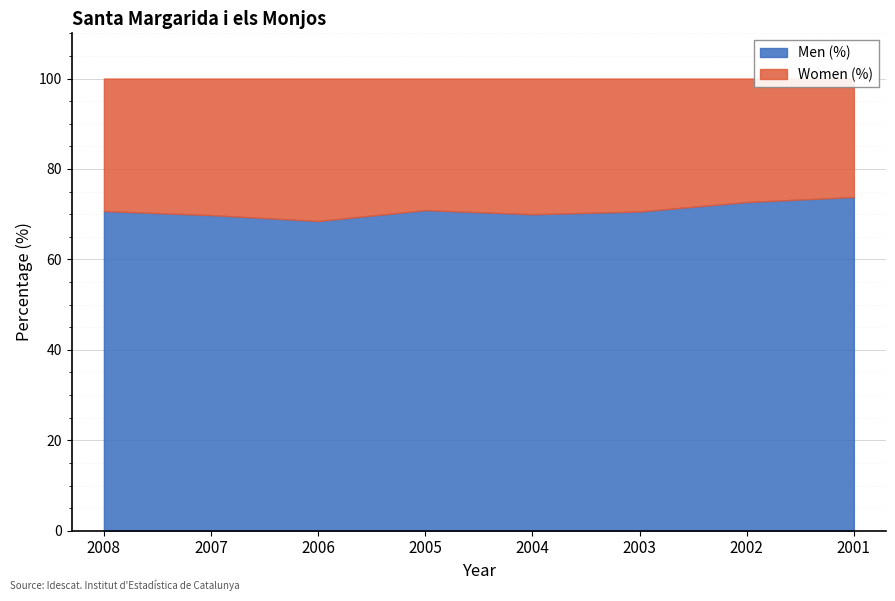

At which label is Men (%) closest to 71?

2005